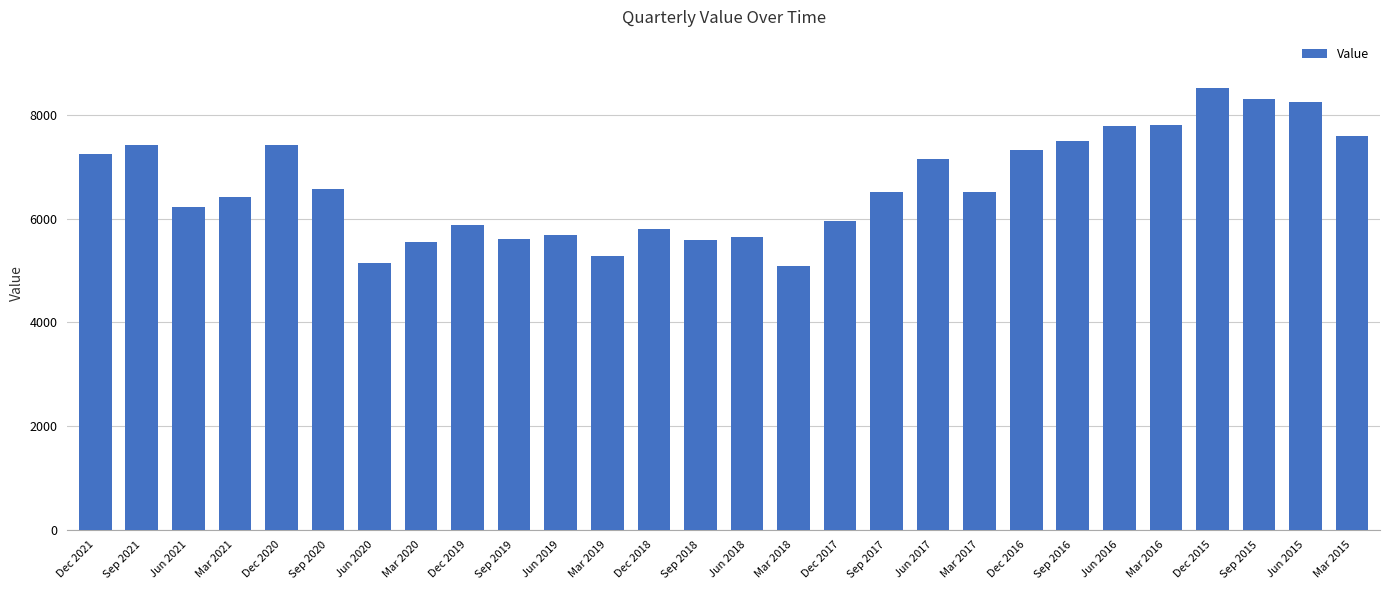

What is the label of the 17th bar from the left?

Dec 2017